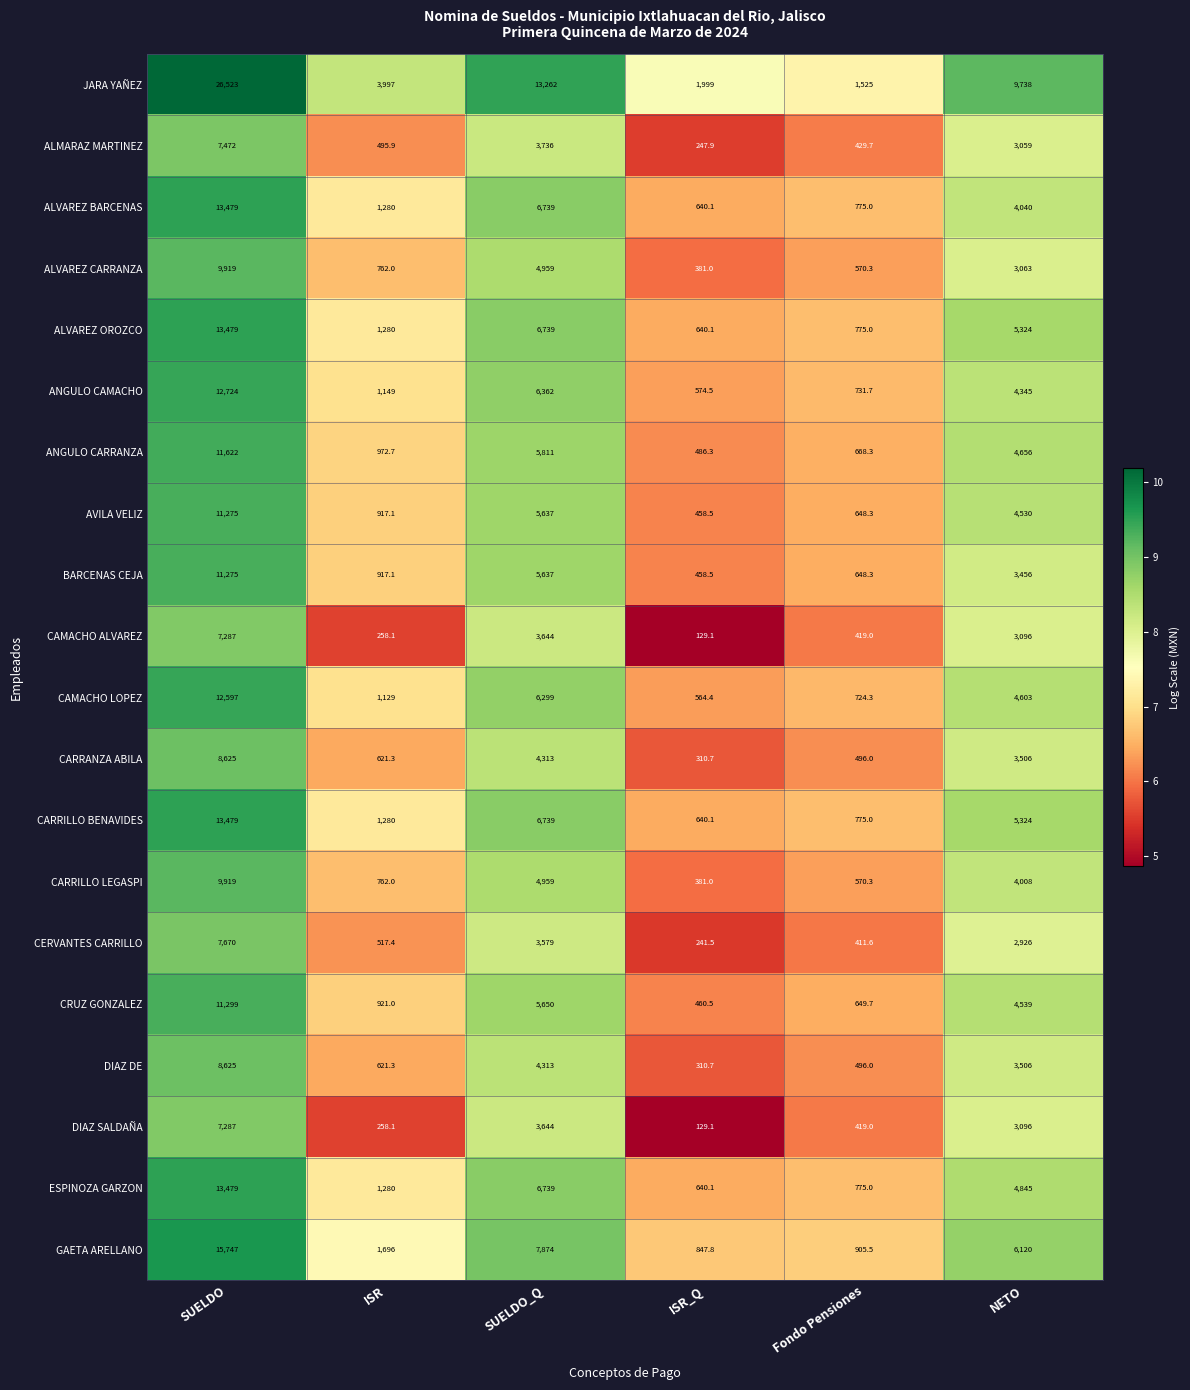

What is the difference between the maximum and minimum values in the ESPINOZA GARZON series?

12838.9